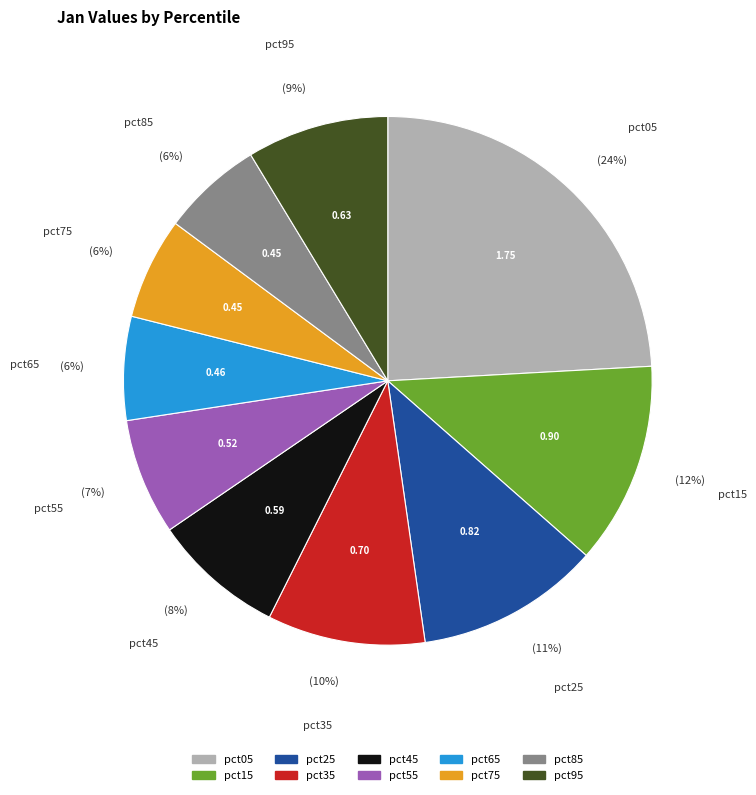

To the nearest percent, what is the combined percentage of pct15 and pct45?

20%